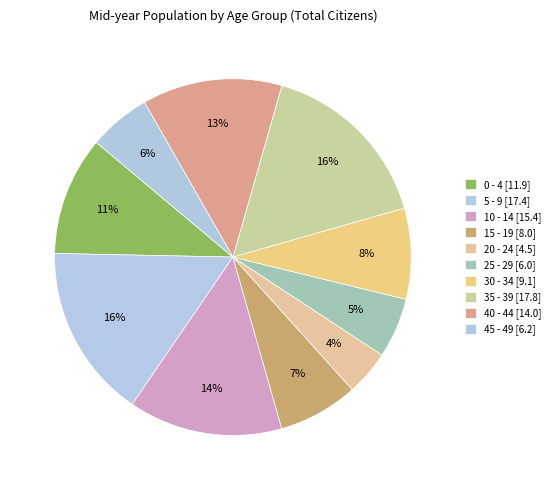

Is it true that 20 - 24 is 4% of the pie?

True